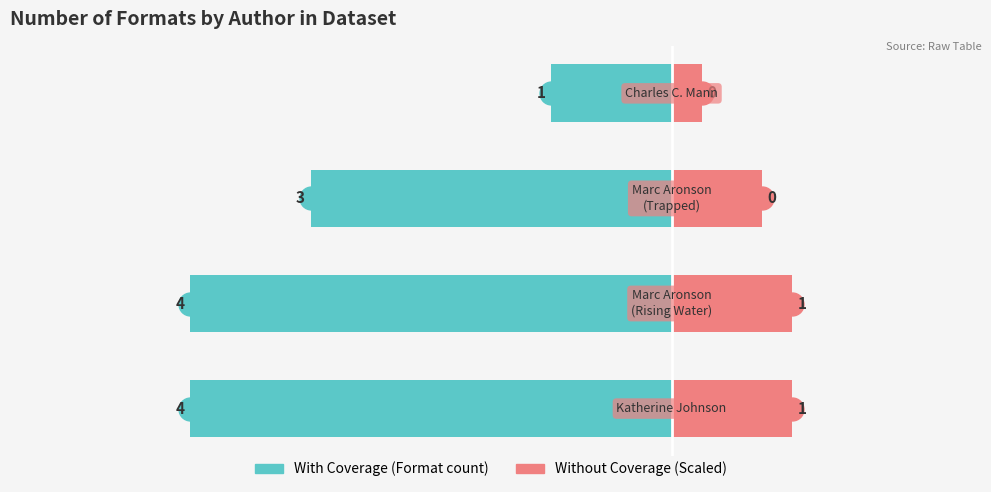

The value of With Coverage at 2 is -5.4. True or false?

False